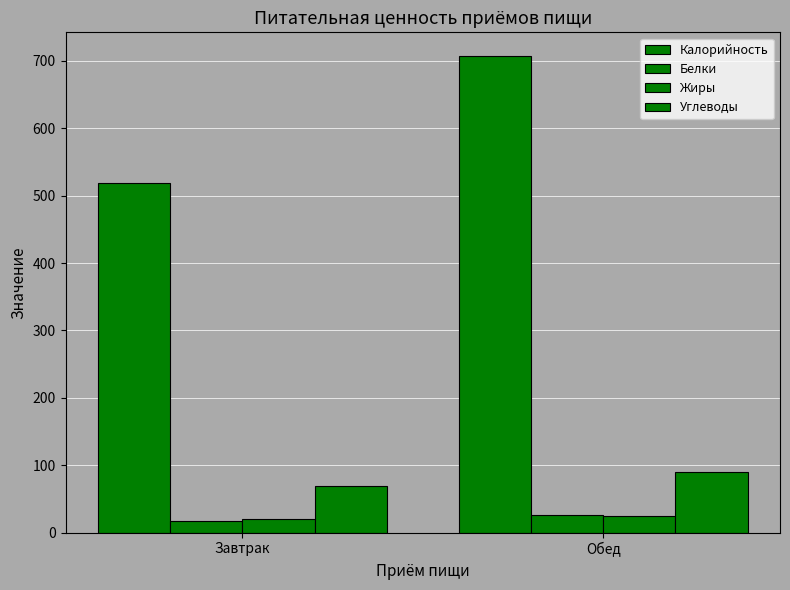

What is the minimum value shown in the chart?

16.9